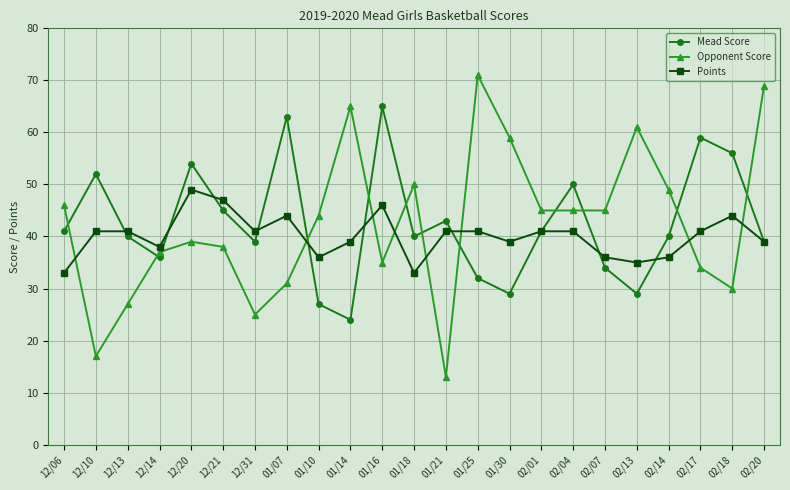

The value of Points at 01/21 is 53. True or false?

False